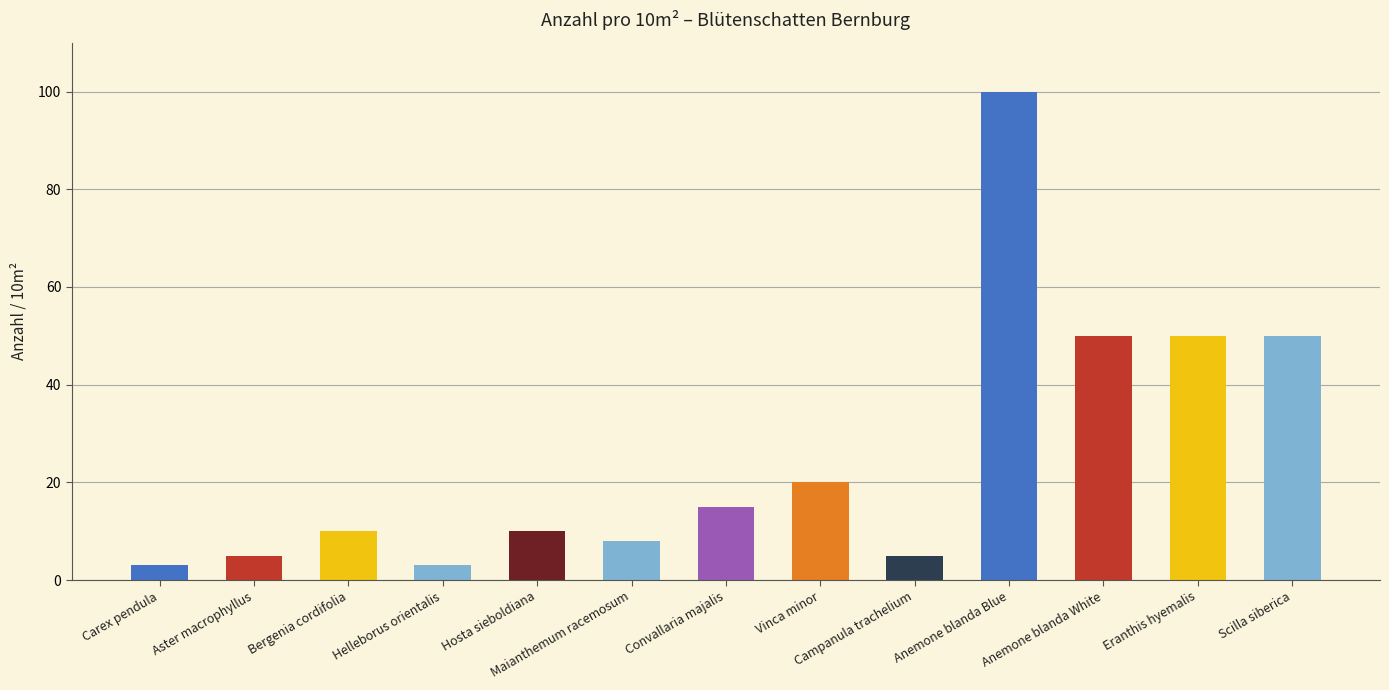

The value at Anemone blanda White is 28. True or false?

False